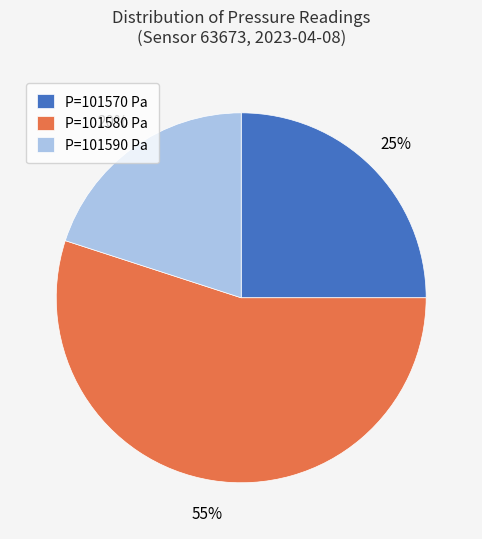

To the nearest percent, what is the average slice percentage?

33%